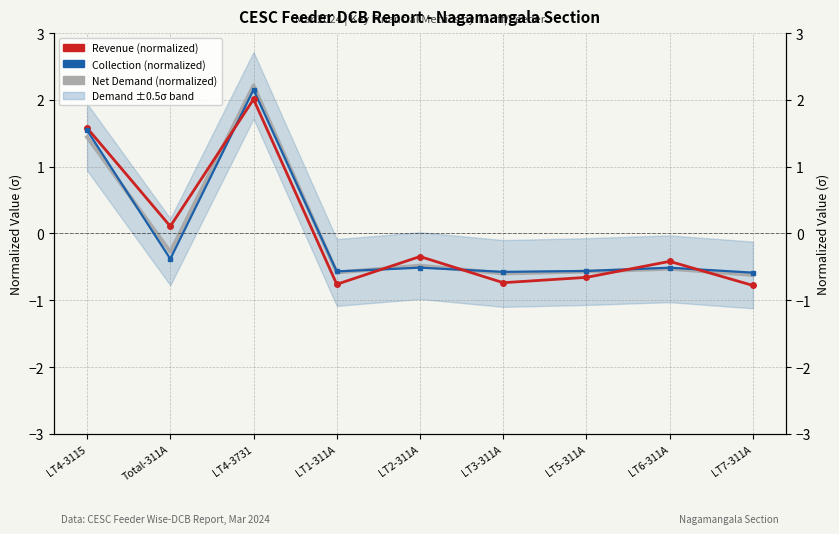

Which series has the largest total across all categories?

Revenue (normalized)